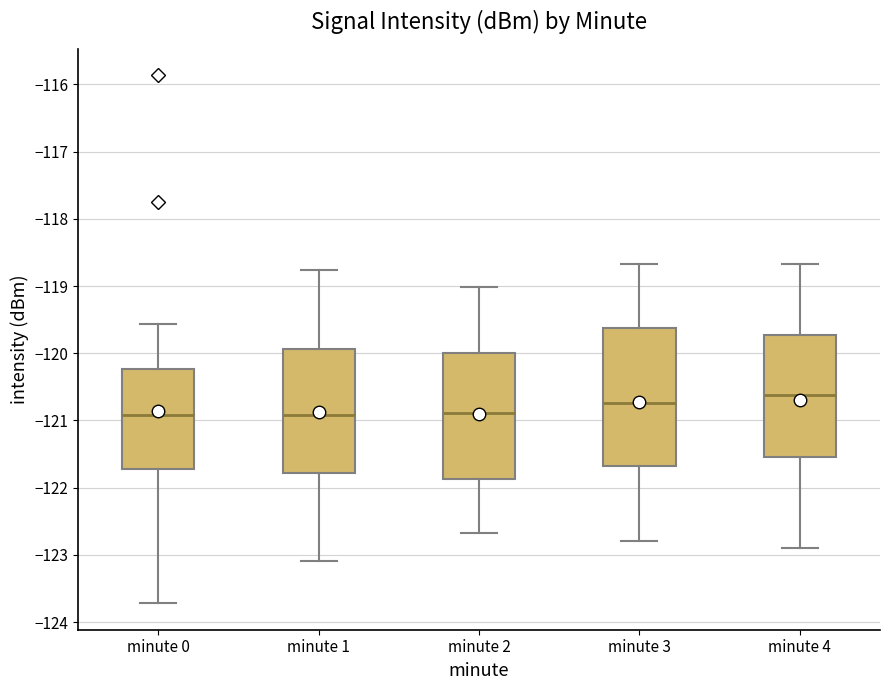

Where does the upper whisker of the box for minute 2 end on the y-axis? The values are not printed on the chart, so give them approximately, as read against the axis.

-119.0